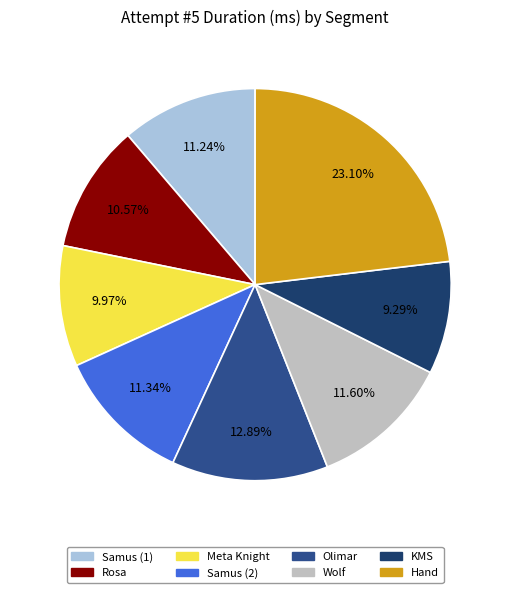

Which category has the biggest portion of the pie?

Hand